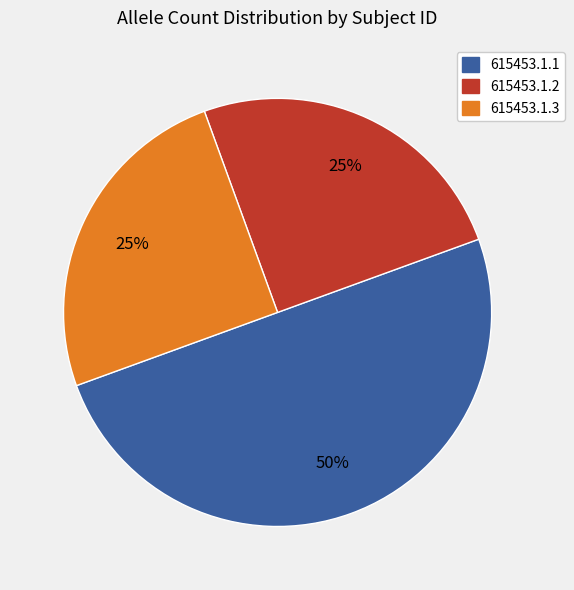

Does 615453.1.3 represent more than half of the total?

No